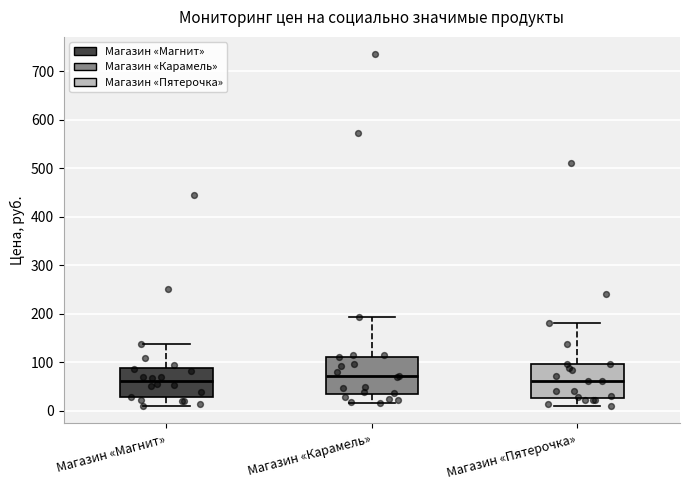

Reading left to right, read every box against the y-axis: the position of its median line, the range the box covers, and the ends of its whiskers. The values are not printed on the chart, so give them approximately, as read against the axis.

Магазин «Магнит»: median 60, box 30 to 90, whiskers 10 to 140
Магазин «Карамель»: median 70, box 30 to 110, whiskers 20 to 190
Магазин «Пятерочка»: median 60, box 30 to 100, whiskers 10 to 180